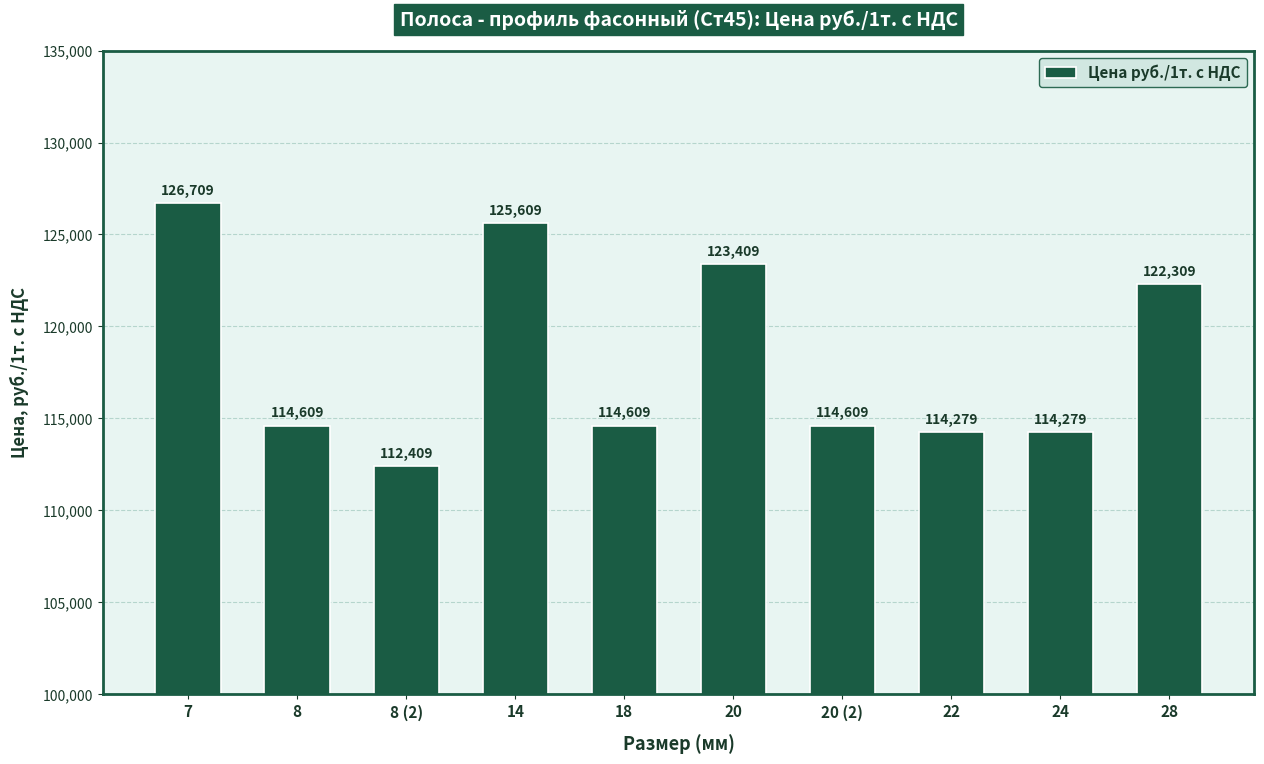

How many bars are there in total?

10